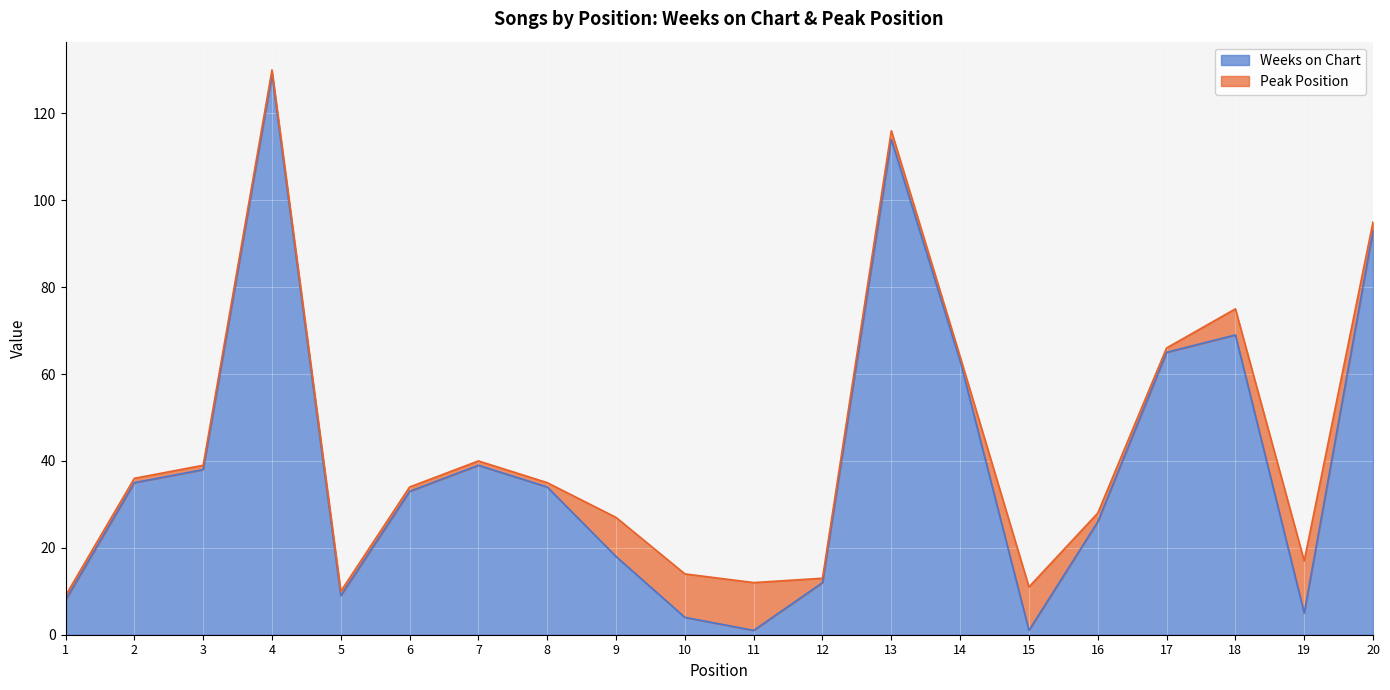

Rank the categories by value from lowest to highest.

11, 15, 10, 19, 1, 5, 12, 9, 16, 6, 8, 2, 3, 7, 14, 17, 18, 20, 13, 4